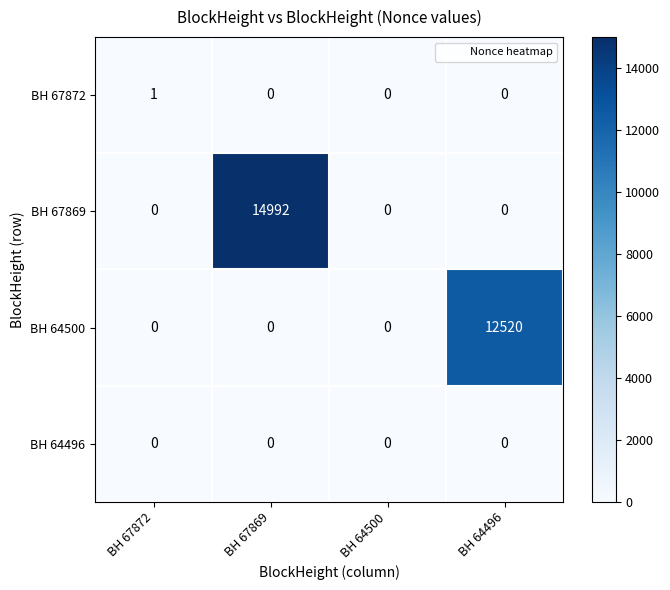

Is it true that BH 67872 equals 1 at BH 67872?

True